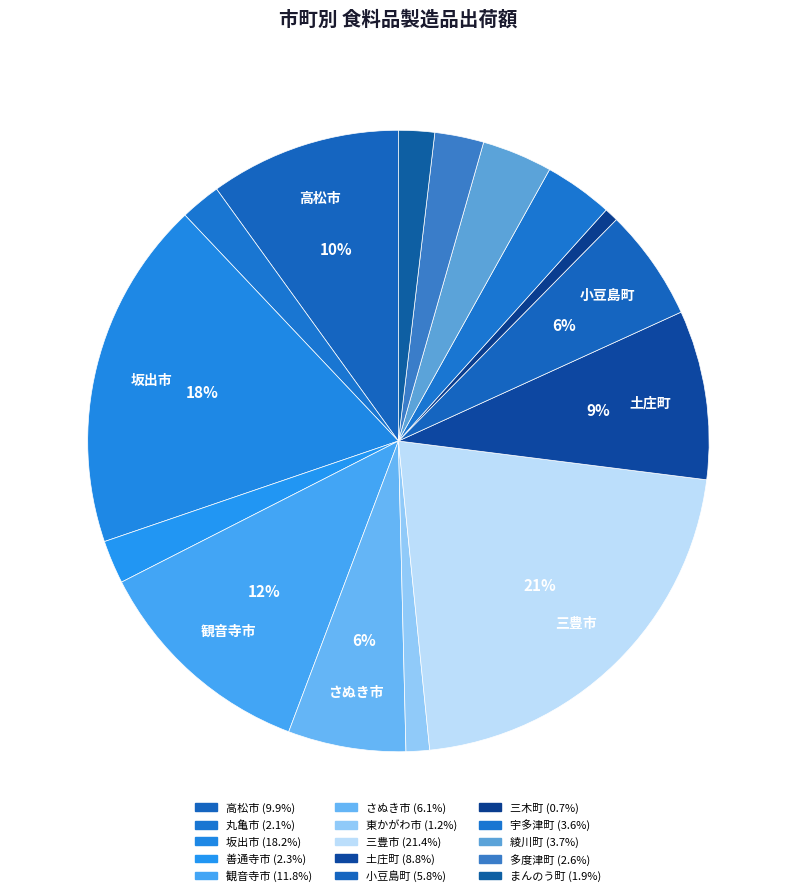

Approximately how many times larger is the value at 宇多津町 compared to 坂出市?

0.2